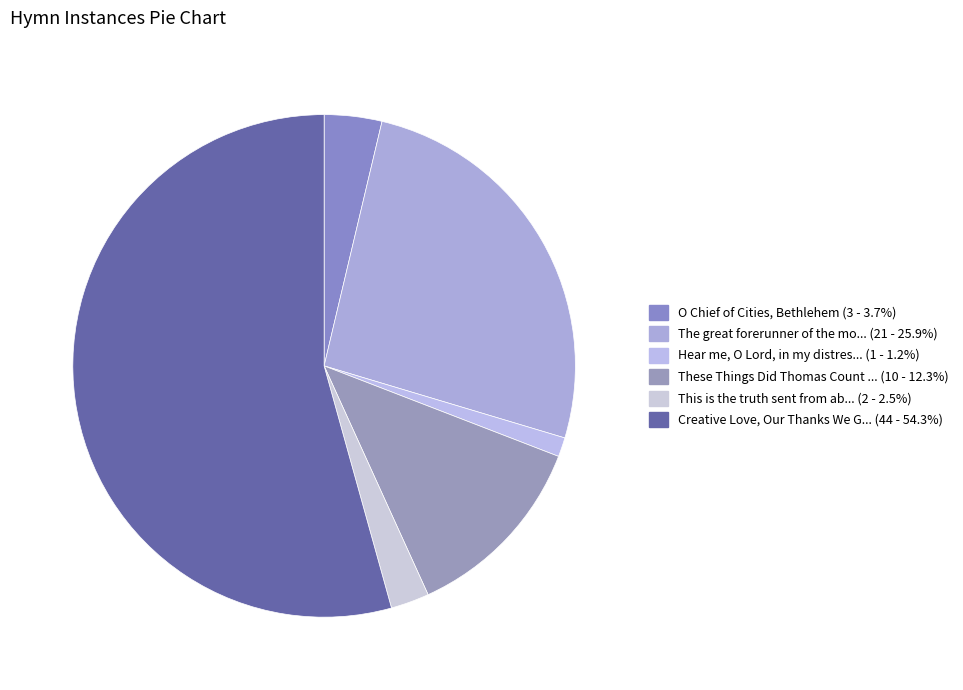

How many segments does this pie chart have?

6